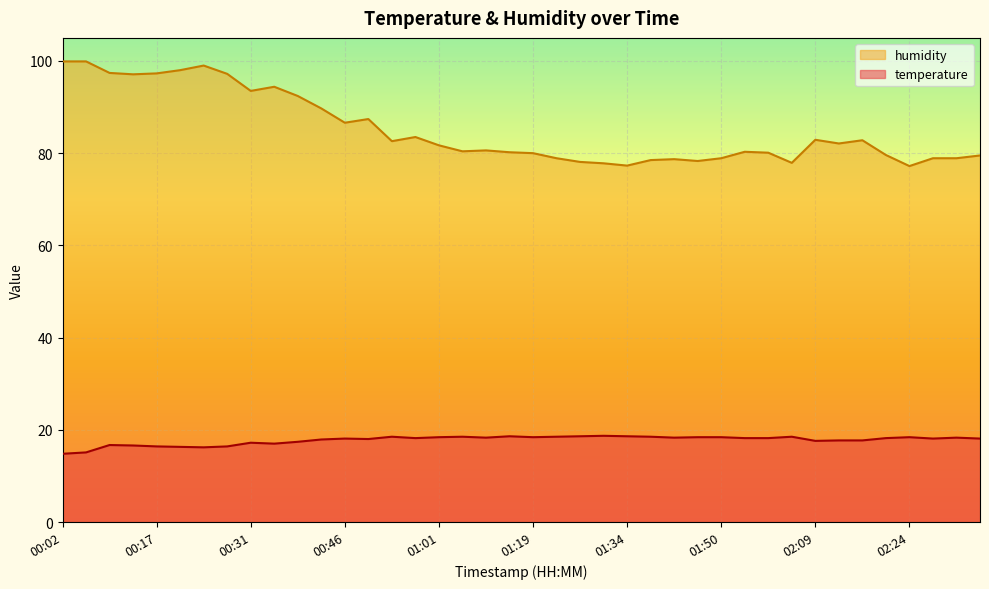

True or false: humidity and temperature cross at least once.

False